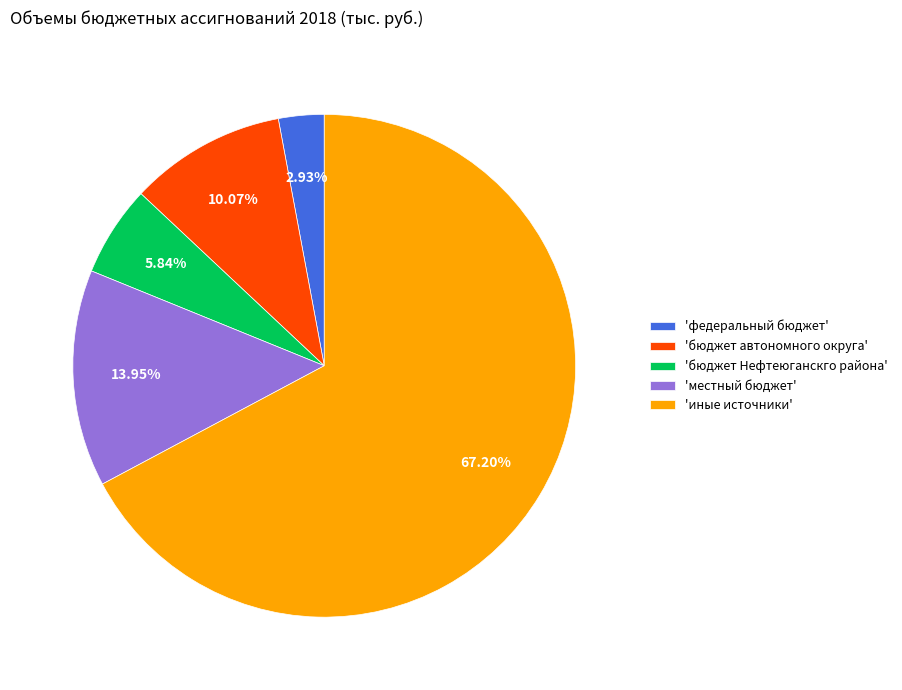

How many segments does this pie chart have?

5